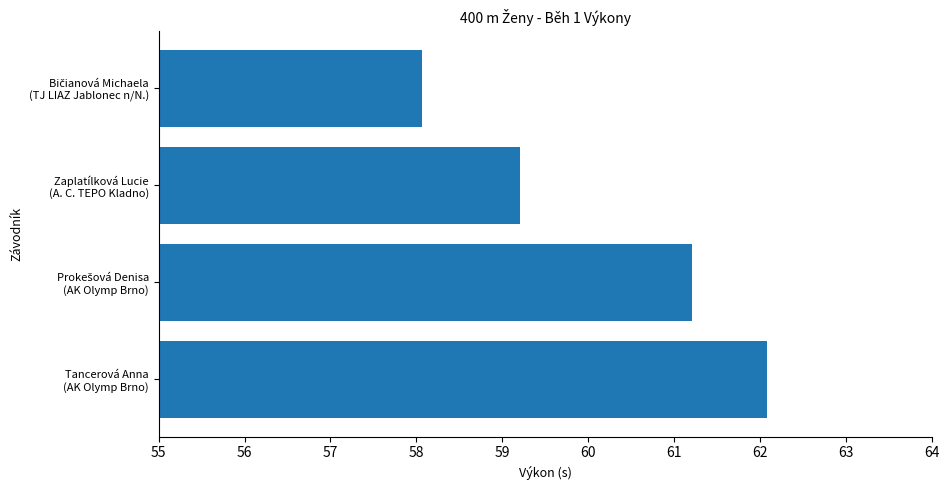

What is the maximum value shown in the chart?

62.1